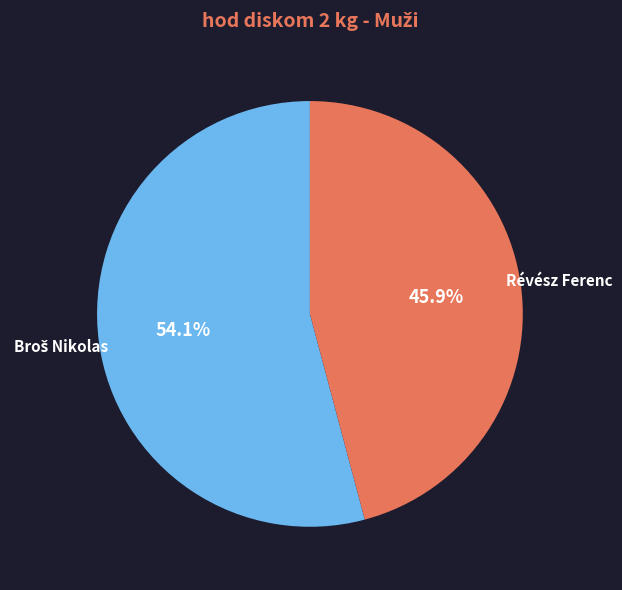

How many slices are in this pie chart?

2